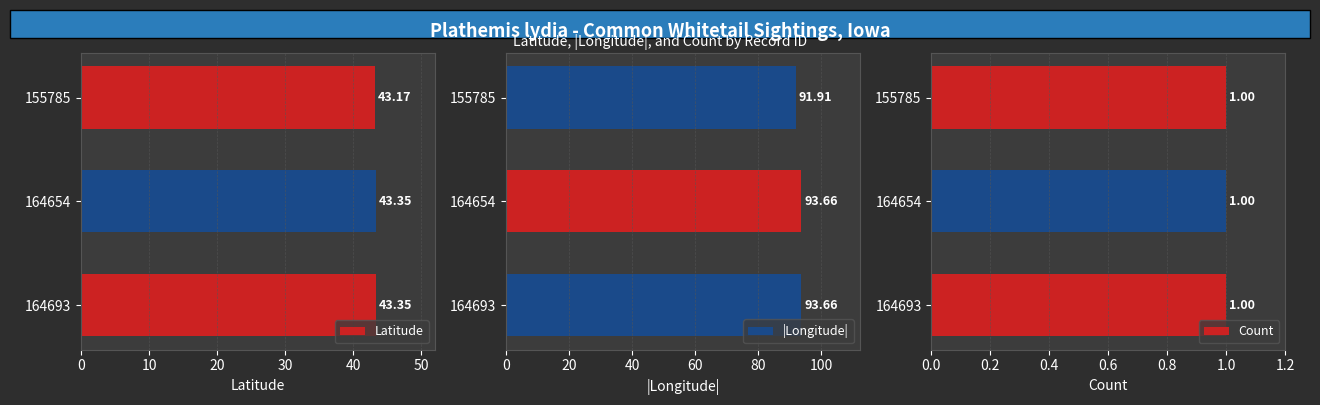

What is the average value of the Latitude series?

43.3